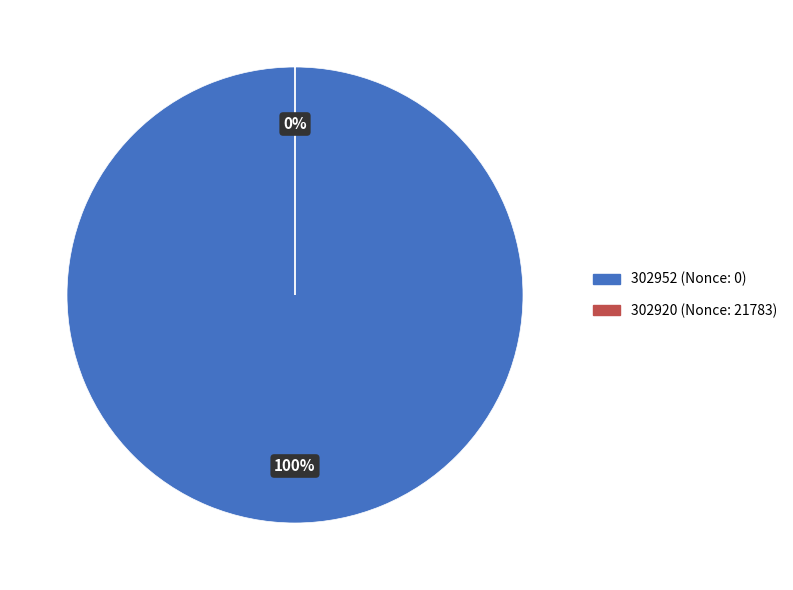

To the nearest percent, what is the difference between the 302952 (Nonce: 0) and 302920 (Nonce: 21783) slice percentages?

100%